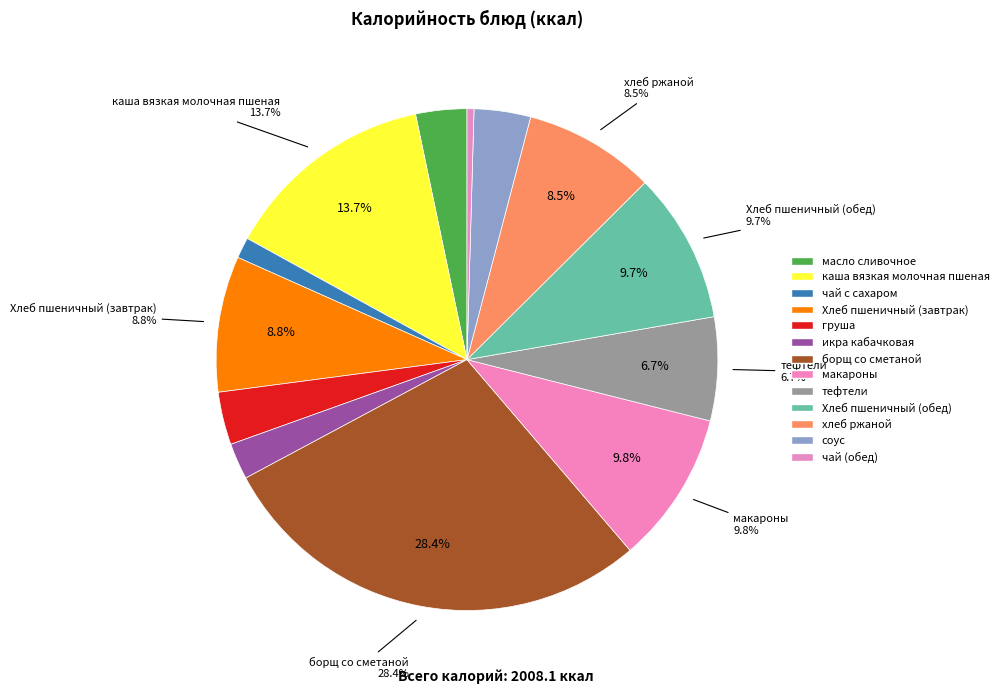

What is the smallest slice in the pie chart?

чай (обед)